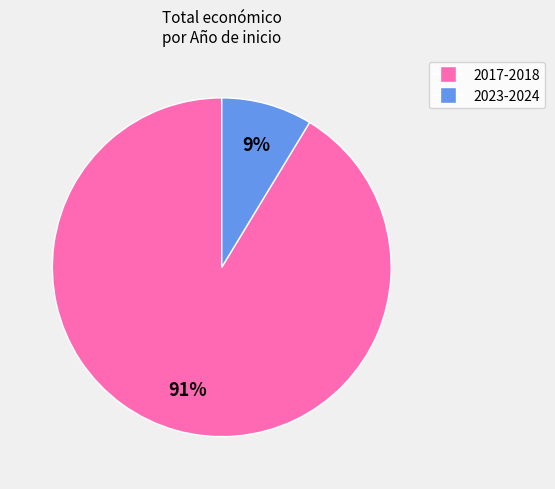

To the nearest percent, what is the average slice percentage?

50%